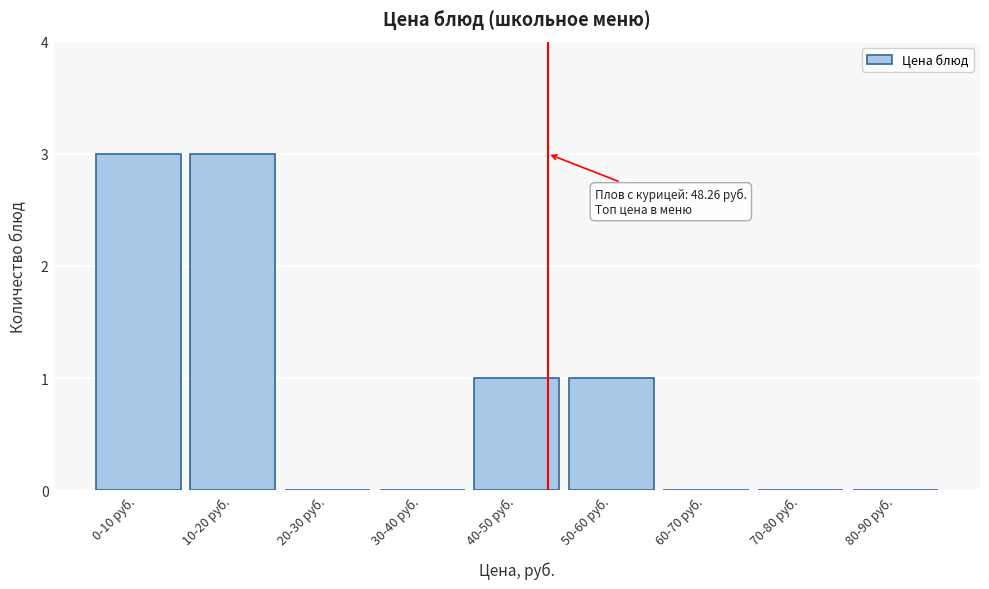

Reading left to right, what are all the values shown in this chart?

0-10 руб.=3	10-20 руб.=3	20-30 руб.=0	30-40 руб.=0	40-50 руб.=1	50-60 руб.=1	60-70 руб.=0	70-80 руб.=0	80-90 руб.=0